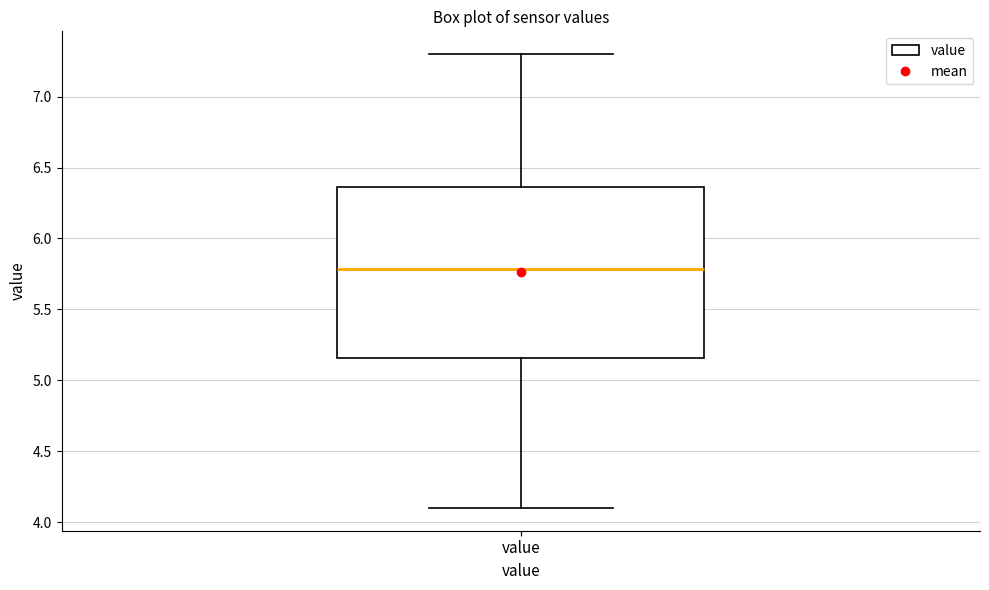

Transcribe this box plot: give where the median line is, the range the box spans, and where the two whiskers end, as read against the y-axis. The values are not printed on the chart, so give them approximately, as read against the axis.

median 5.80, box 5.15 to 6.35, whiskers 4.10 to 7.30